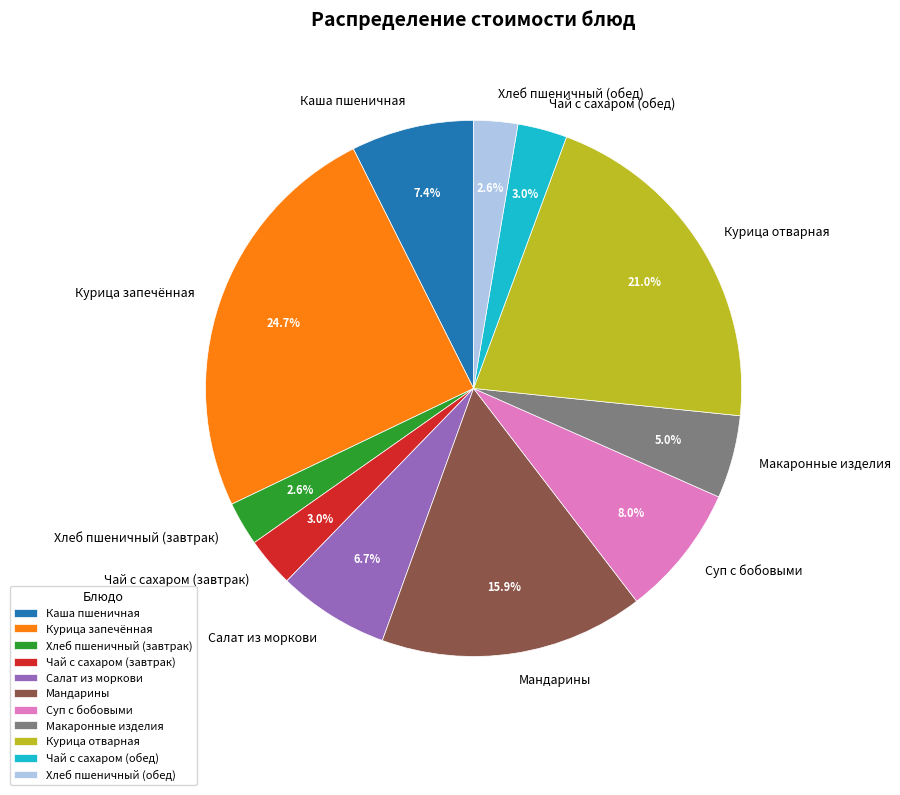

How many segments does this pie chart have?

11